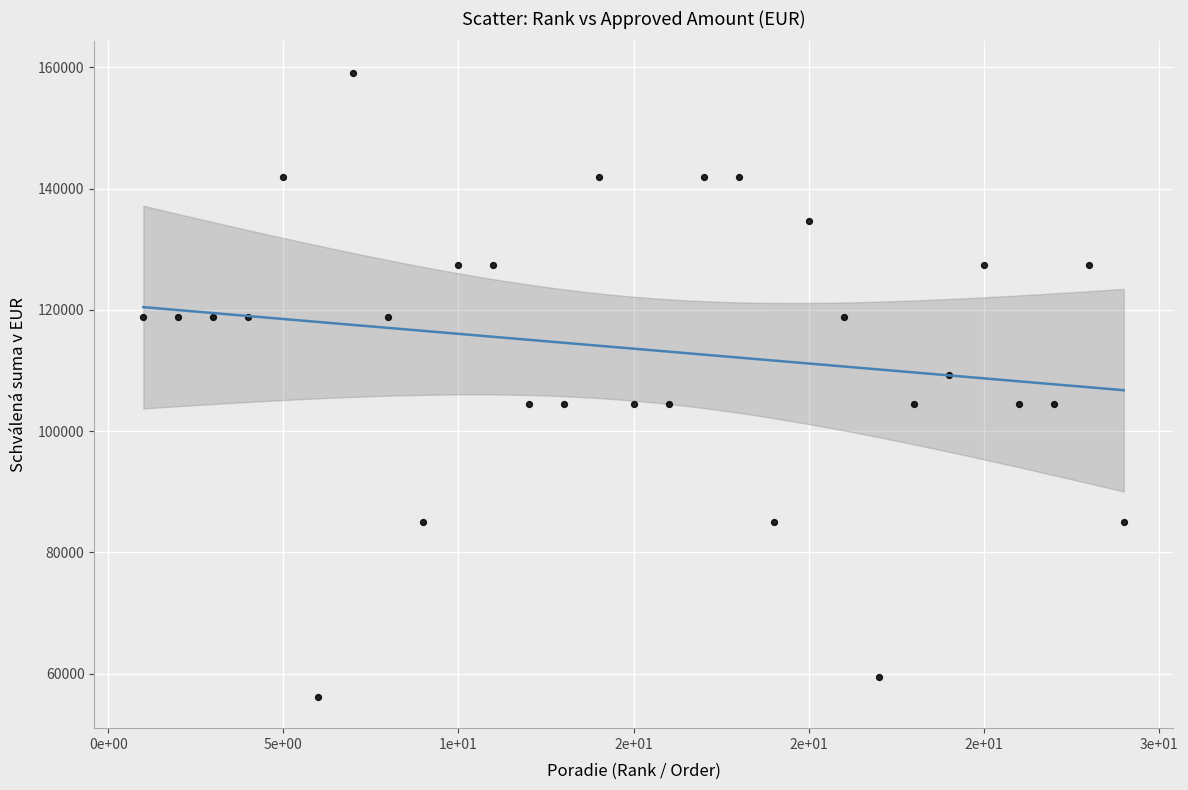

What Y value in the scatter plot is closest to 107645?

109332